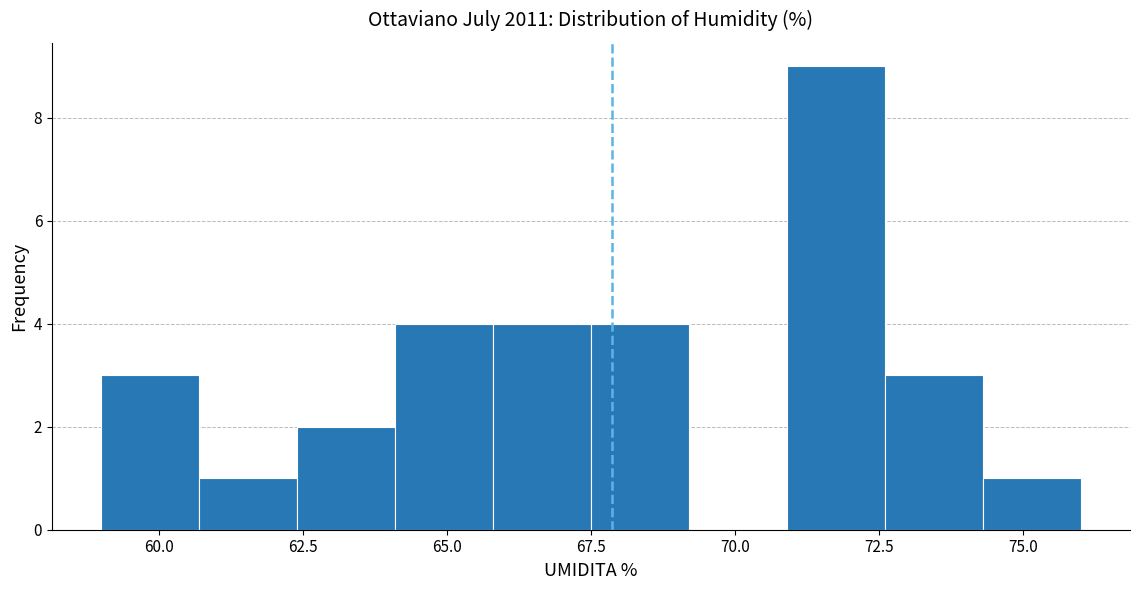

Read against the x-axis, roughly where is the centre of the tallest bar?

72.0